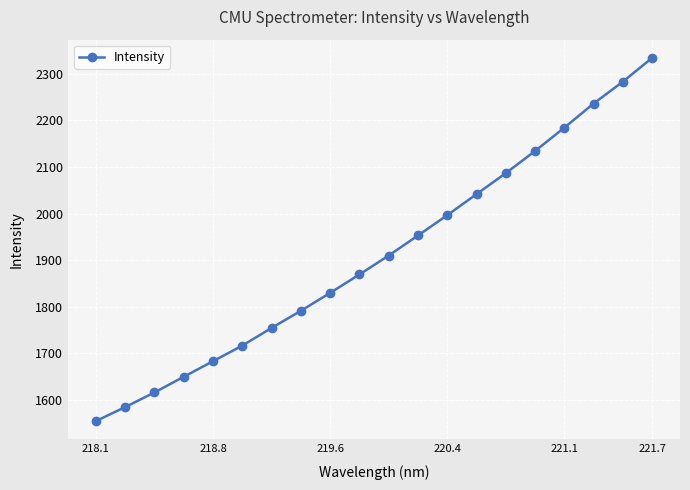

What is the maximum value shown in the chart?

2334.2